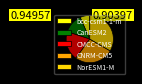

Which slice is the largest?

NorESM1-M